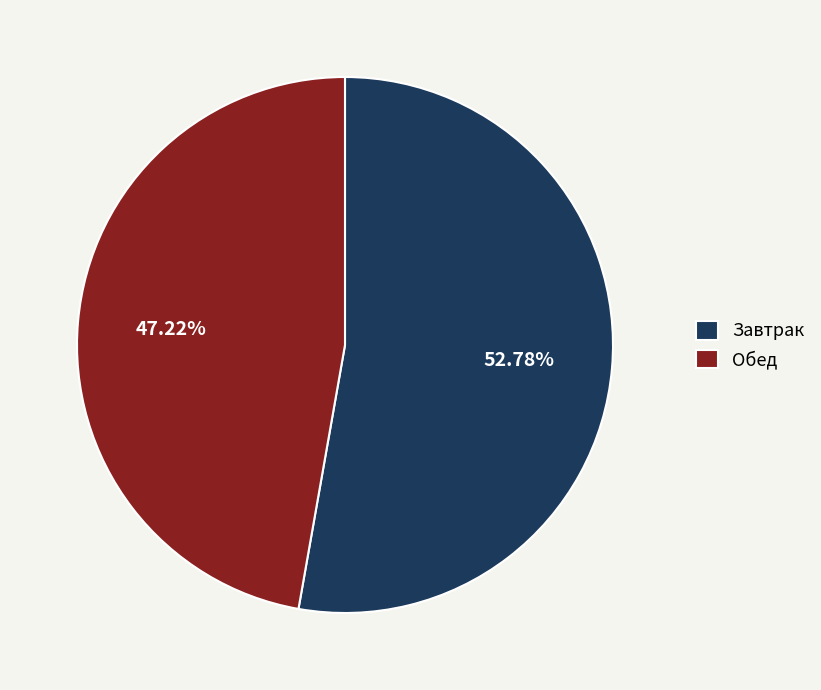

Between Обед and Завтрак, which is larger?

Завтрак